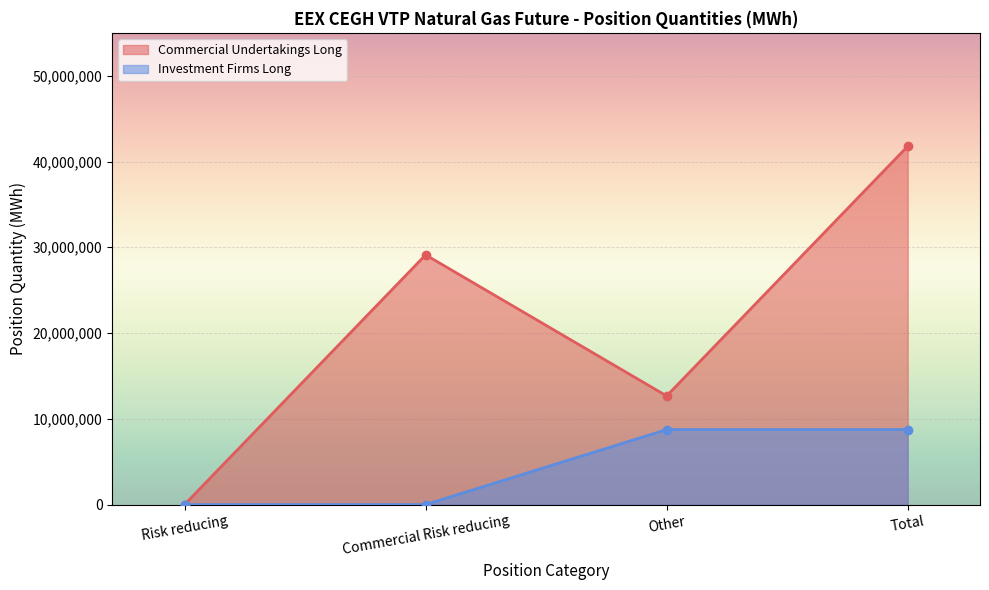

What is the average value of the Investment Firms Long series?

4372268